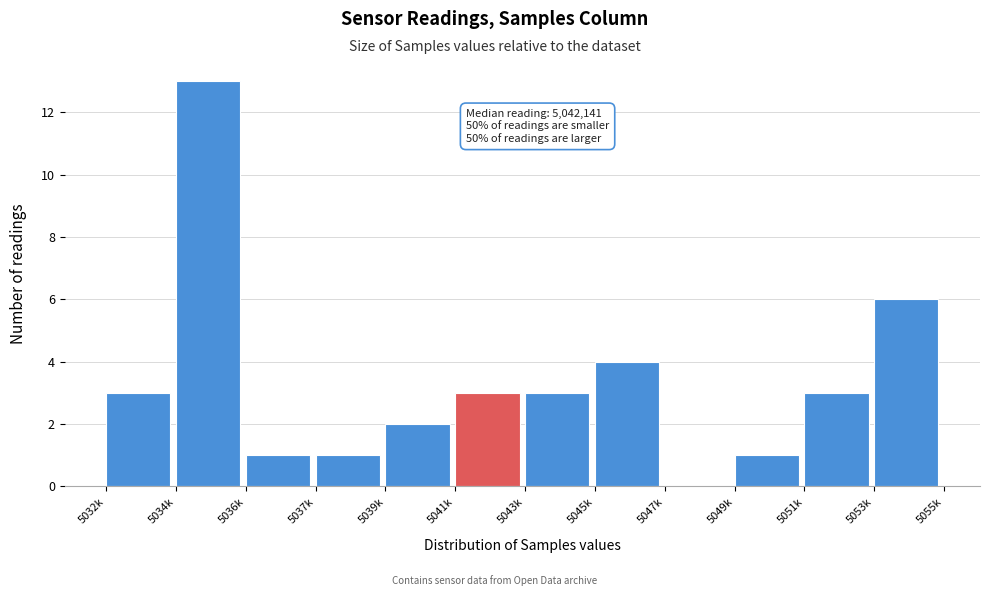

Reading left to right, extract all data points from this chart.

5032k=3	5034k=13	5036k=1	5037k=1	5039k=2	5041k=3	5043k=3	5045k=4	5047k=0	5049k=1	5051k=3	5053k=6